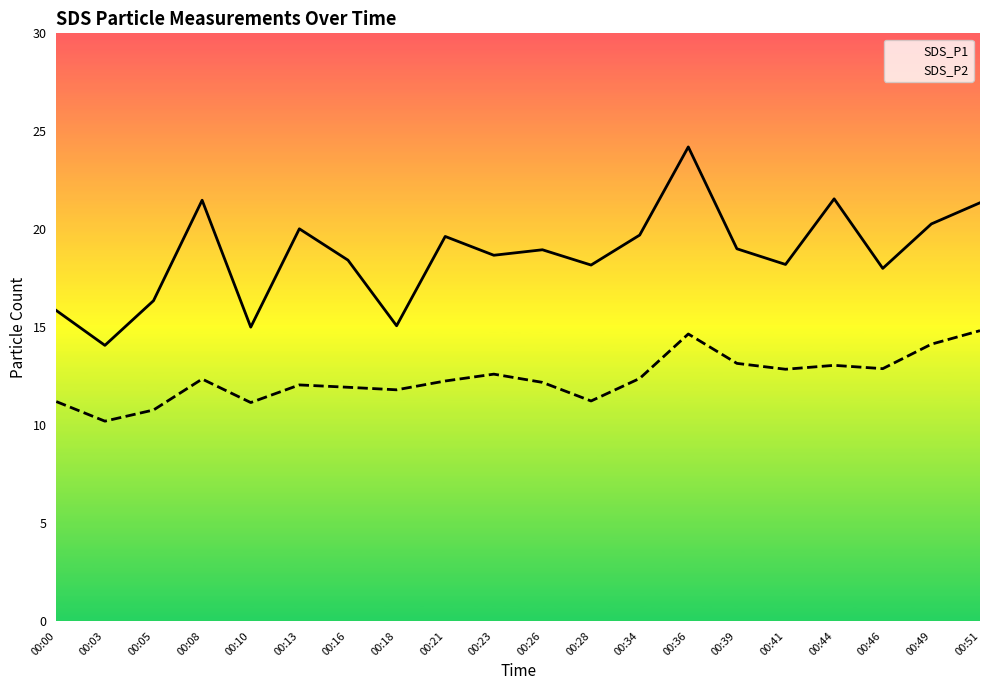

Does the chart have visible grid lines?

No